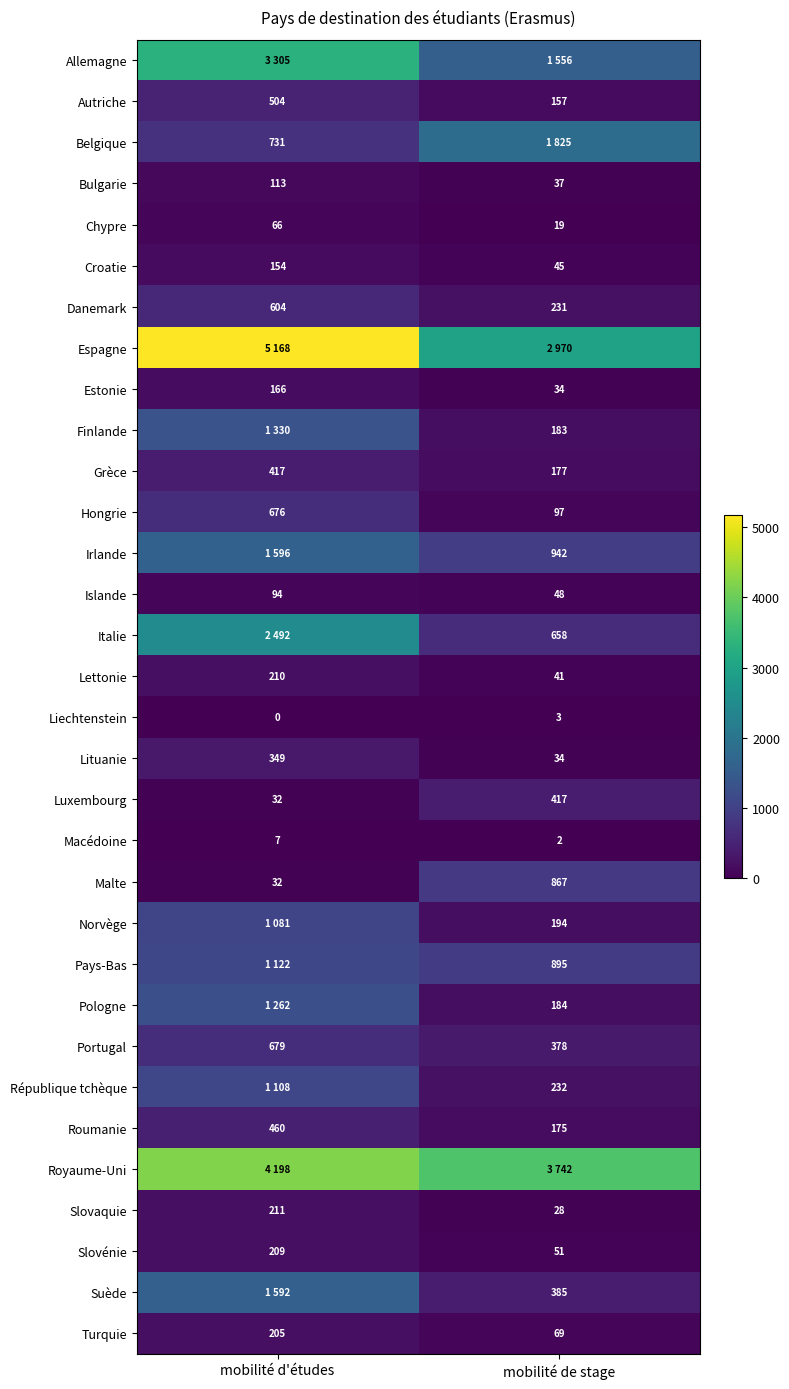

What is the sum of all Turquie values?

274